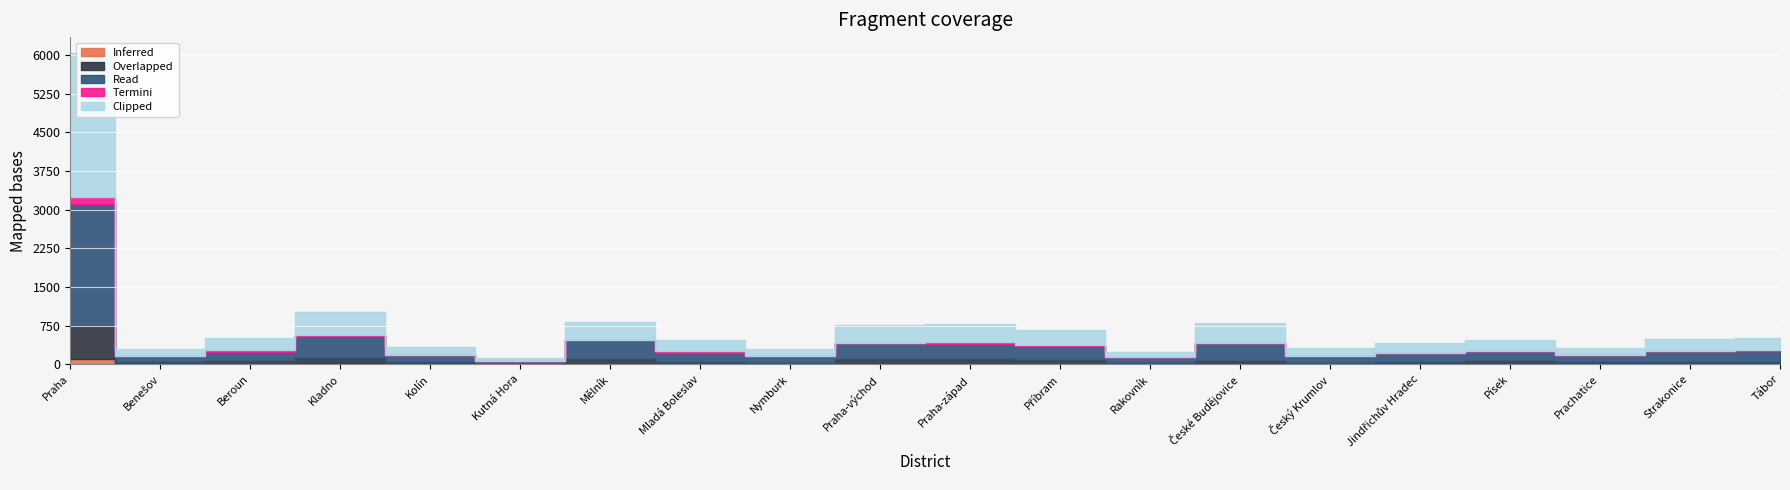

How many series are shown in this chart?

5